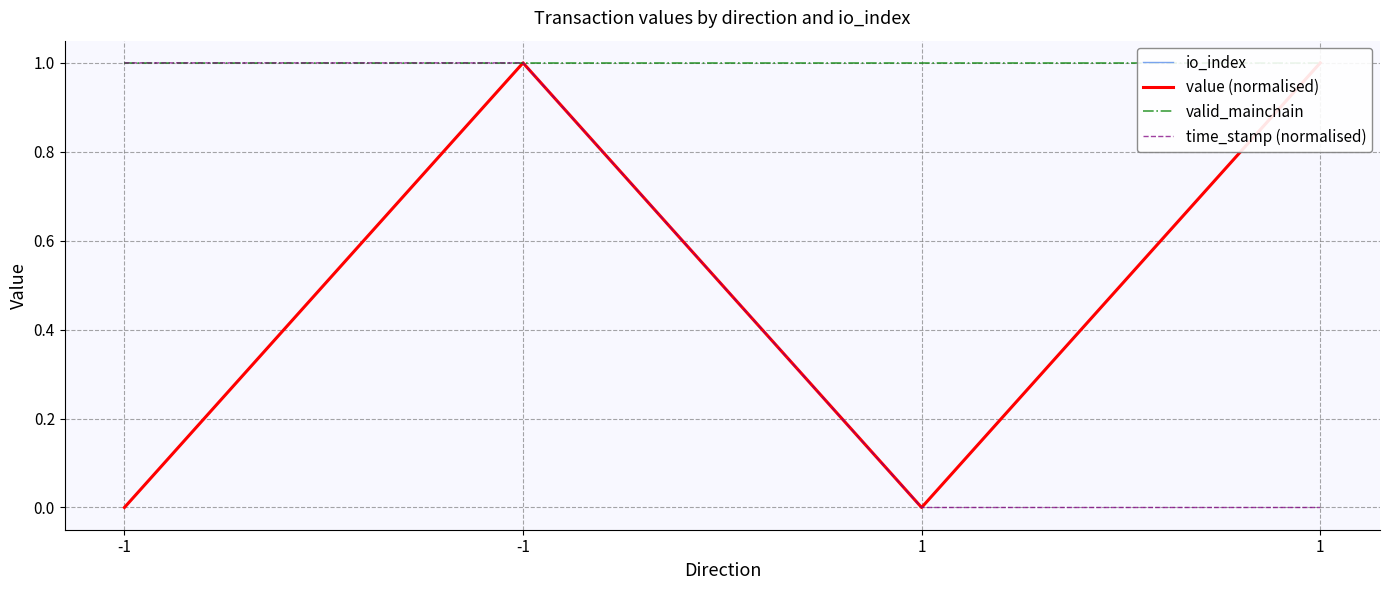

How many lines are shown in the chart?

4